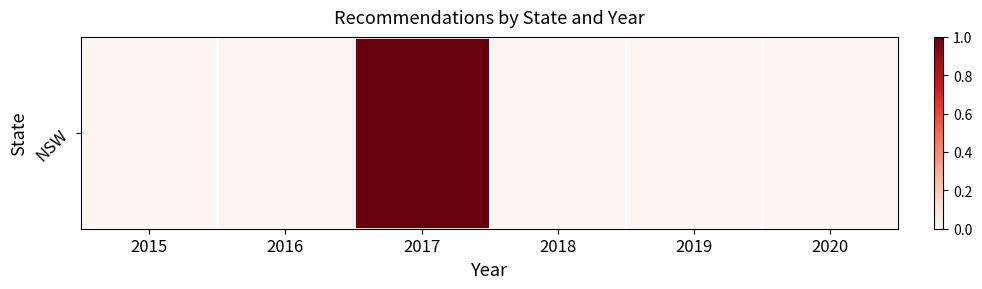

What is the difference between the maximum and minimum values?

1